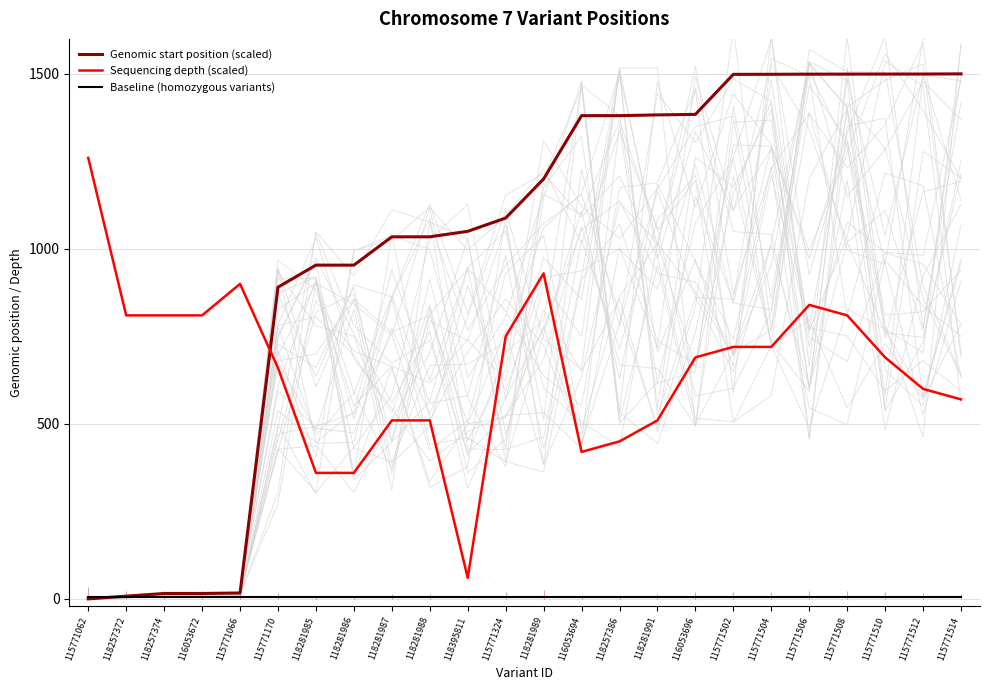

What is the approximate value of Genomic start position (scaled) at 116053694?

1380.6